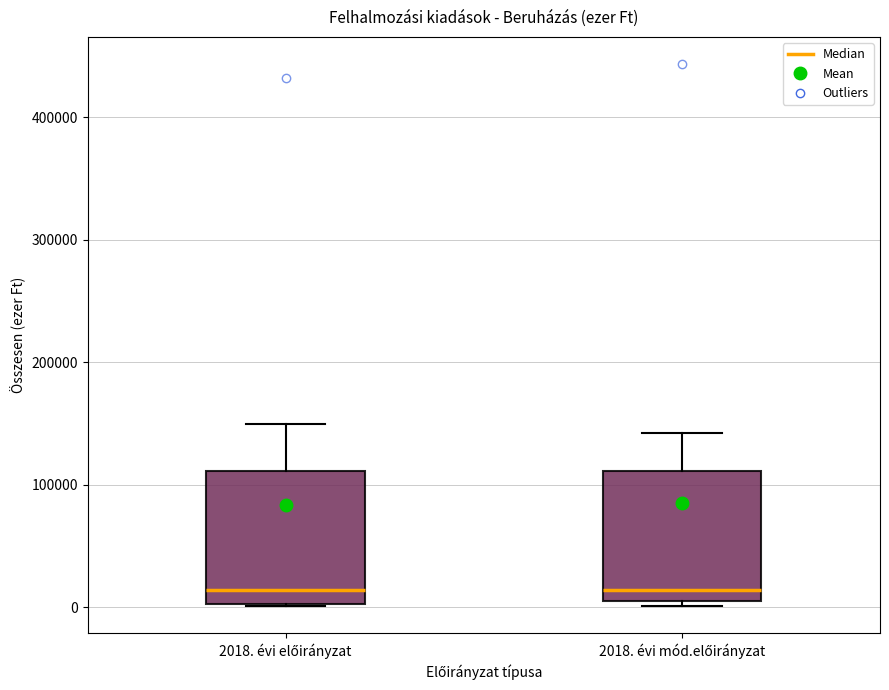

Reading left to right, transcribe this box plot: for each box, give where its median line is, the range the box spans, and where its two whiskers end, as read against the y-axis. The values are not printed on the chart, so give them approximately, as read against the axis.

2018. évi előirányzat: median 10000, box 0 to 110000, whiskers 0 to 150000
2018. évi mód.előirányzat: median 10000 (just above the box's lower edge), box 10000 to 110000, whiskers 0 to 140000